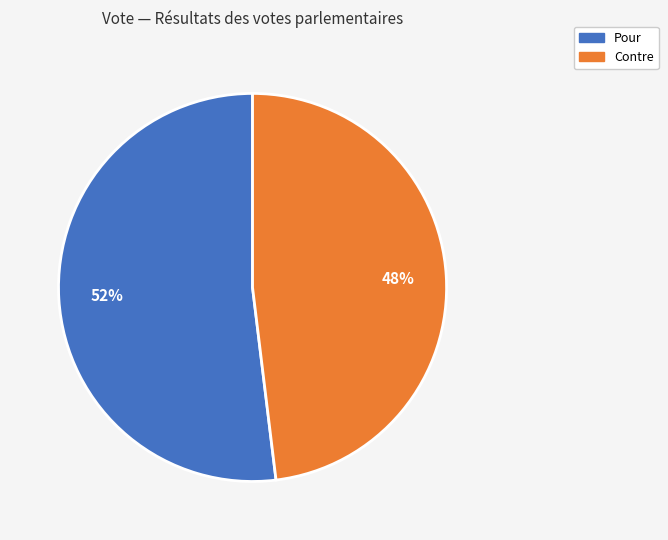

Is Pour the majority of the pie?

Yes